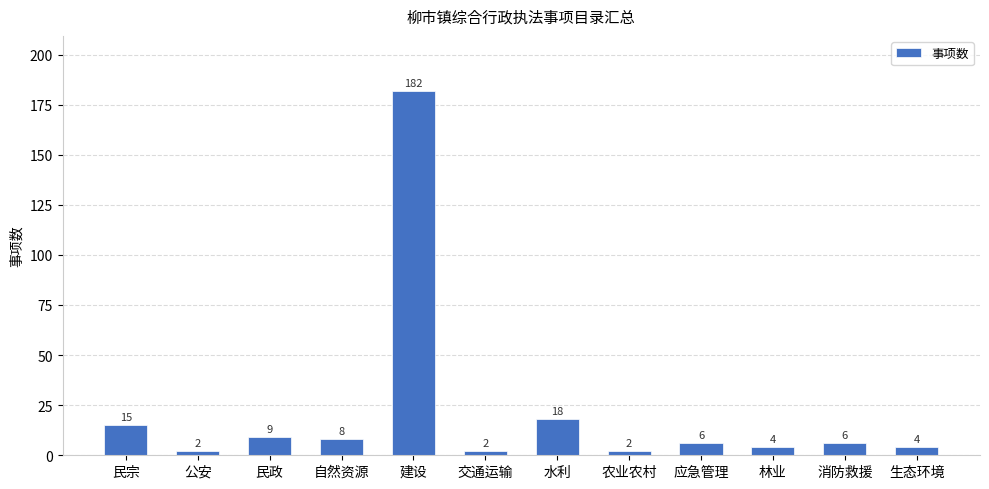

What is the ratio of the value at 应急管理 to the value at 公安?

3.0